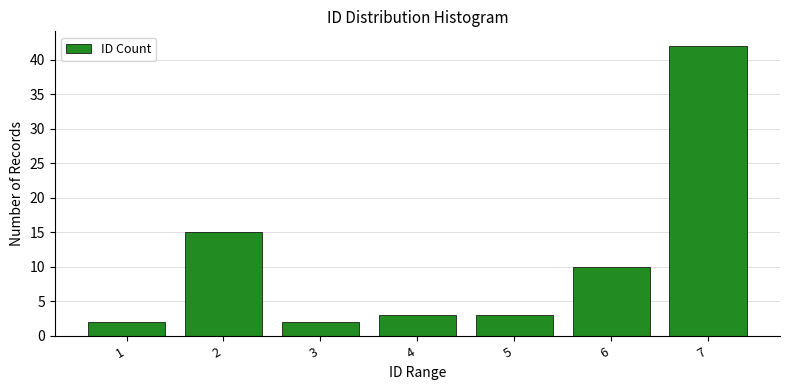

Reading left to right, extract all data points from this chart.

1=2	2=15	3=2	4=3	5=3	6=10	7=42